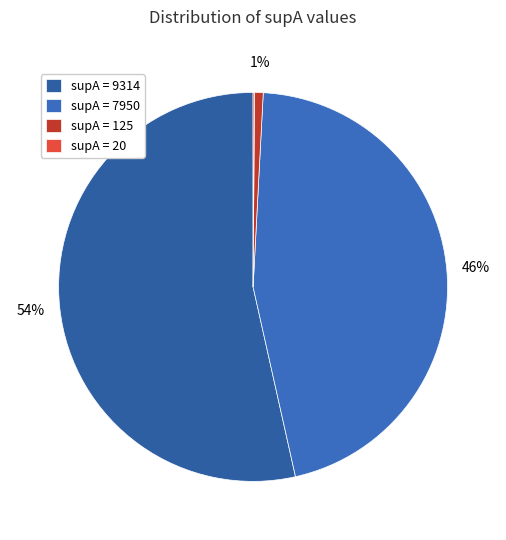

Which category has the smallest portion of the pie?

20